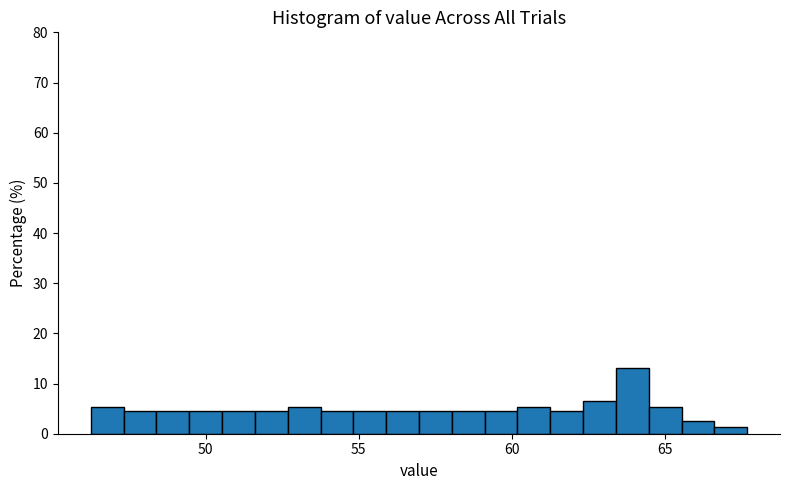

Around what value on the x-axis is the tallest bar? Give the approximate position of its centre, as read against the axis.

64.0